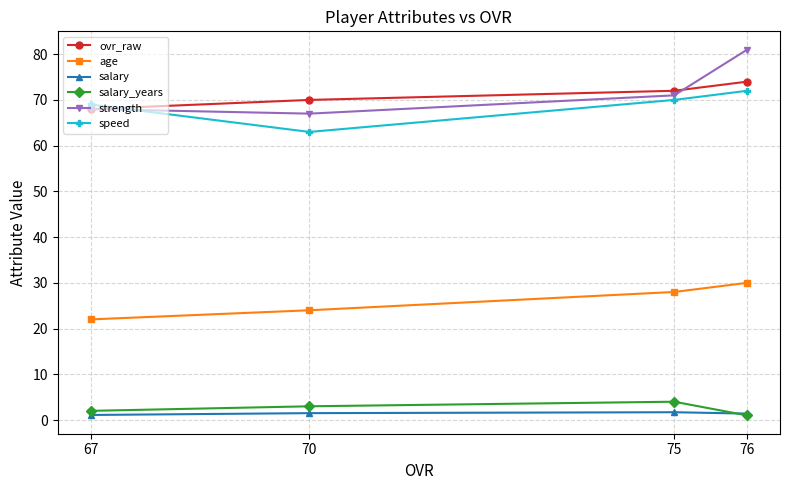

What is the value of the strength point at the 3rd from the left?

71.0